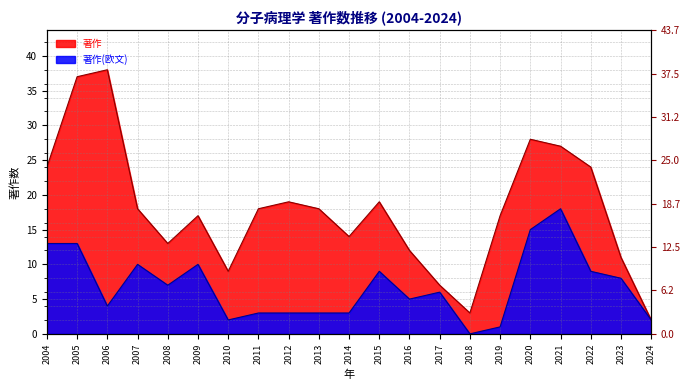

In 著作(欧文), how many points are higher than both neighbors (excluding endpoints)?

5